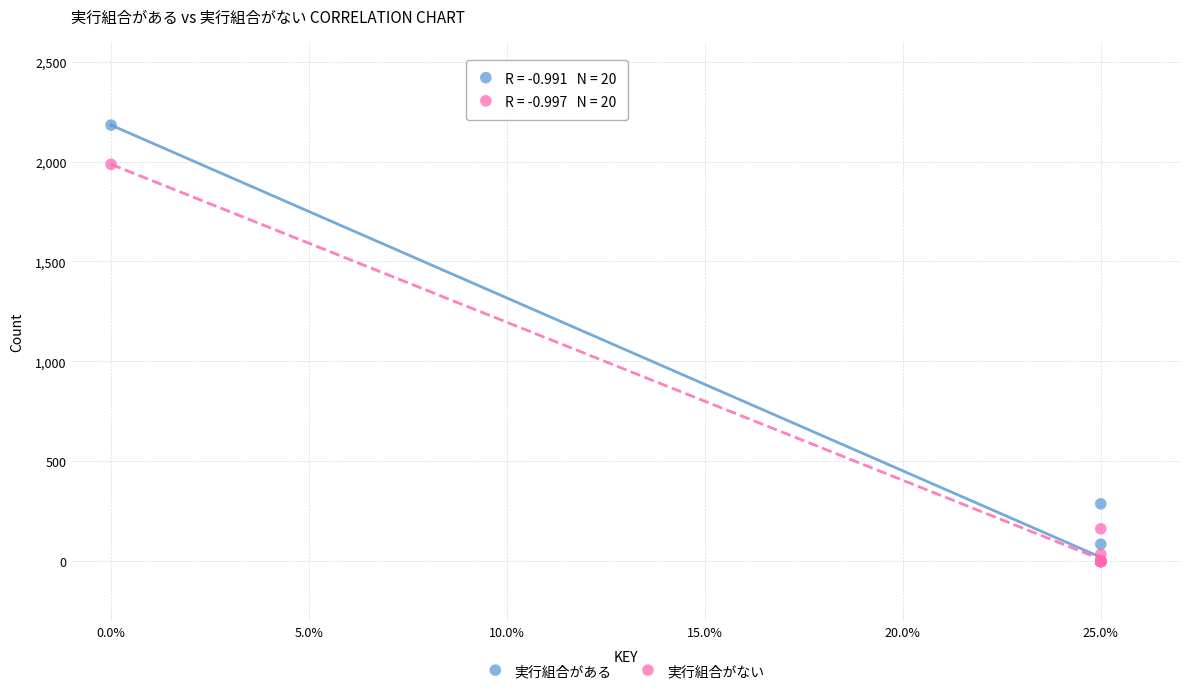

In the 実行組合がない series, what Y value is closest to 993?

163